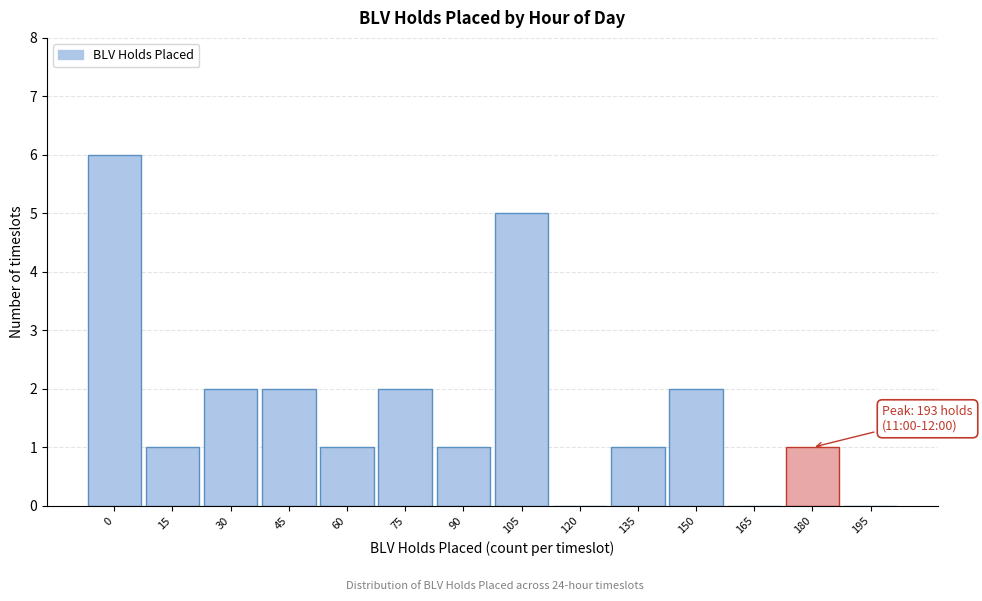

Reading left to right, extract all data points from this chart.

0=6	15=1	30=2	45=2	60=1	75=2	90=1	105=5	120=0	135=1	150=2	165=0	180=1	195=0